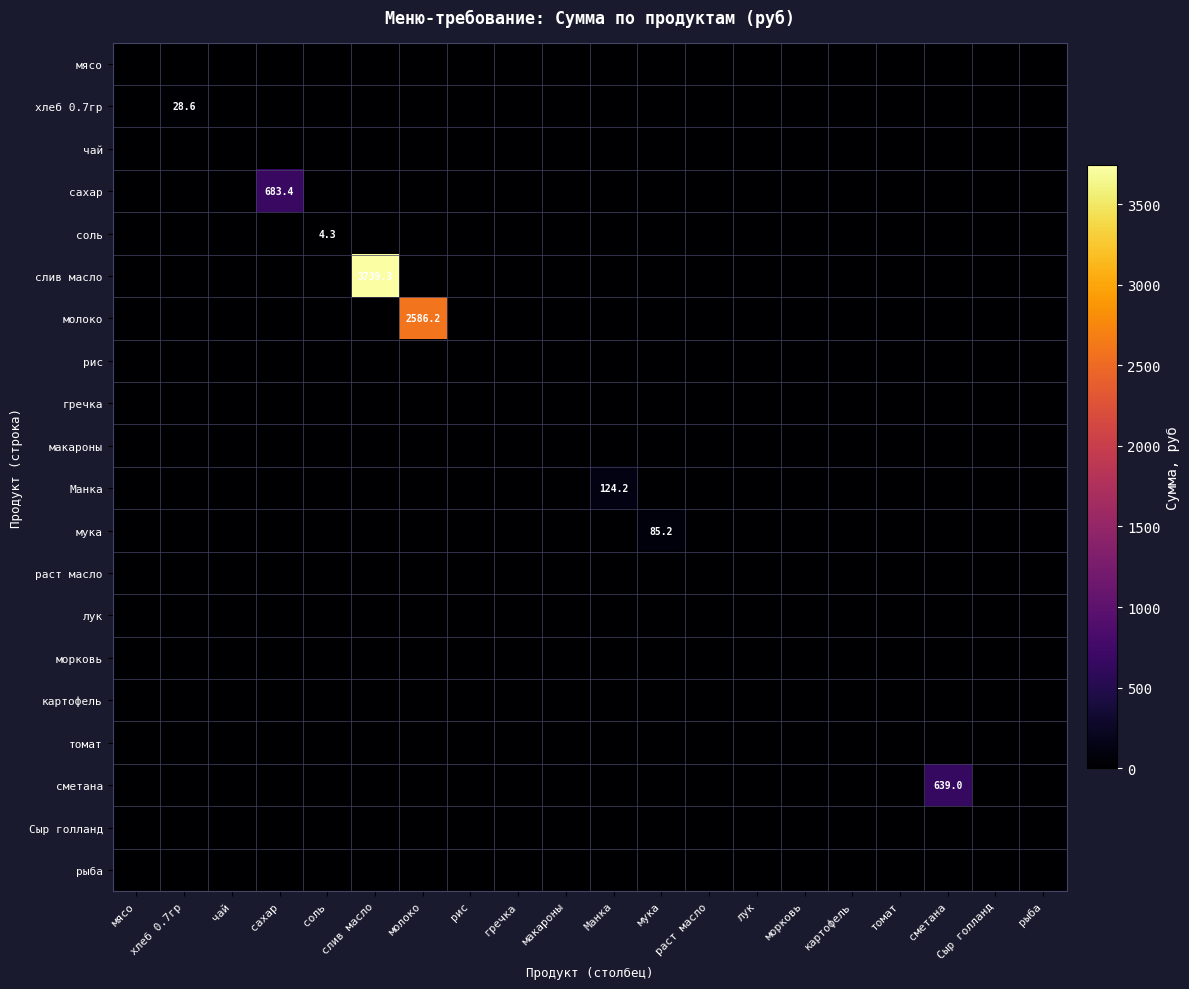

Is it true that молоко equals 1440.6 at хлеб 0.7гр?

False